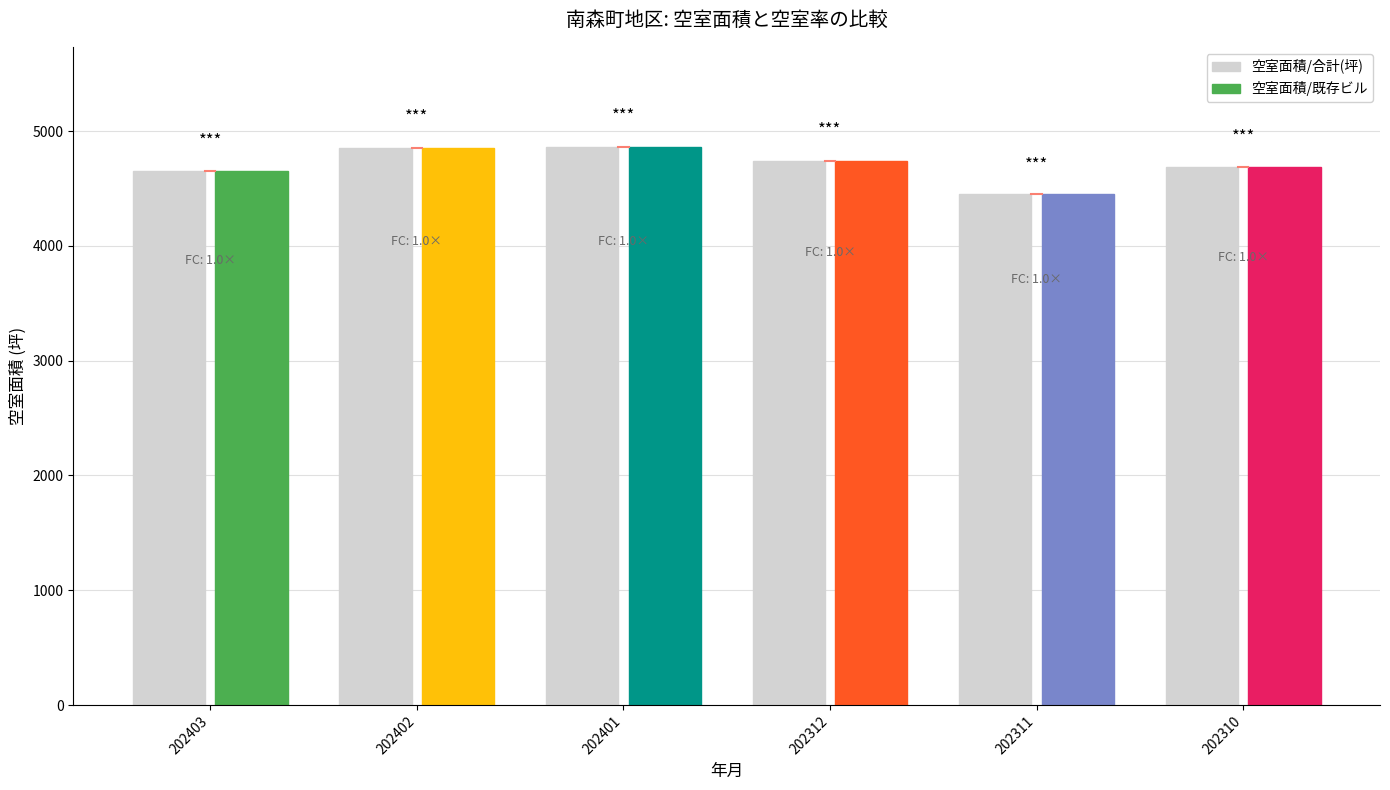

Is the value of 空室面積/合計(坪) at 202311 greater than the value of 空室面積/既存ビル at 202401?

No